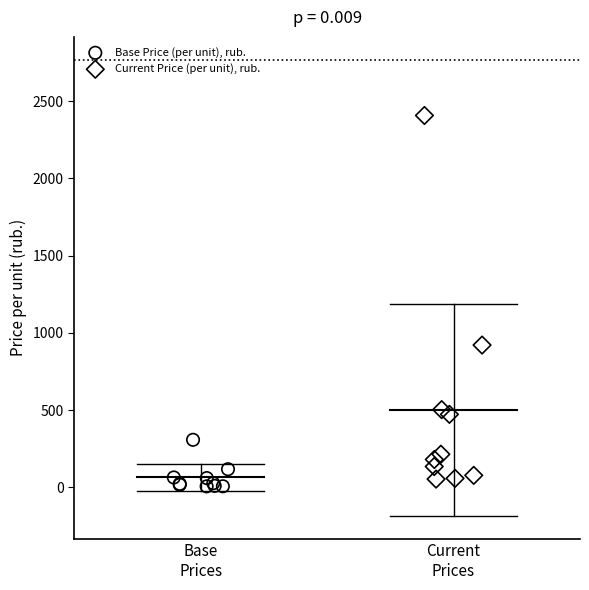

Which series reaches the maximum Y coordinate?

Current Price (per unit), rub.